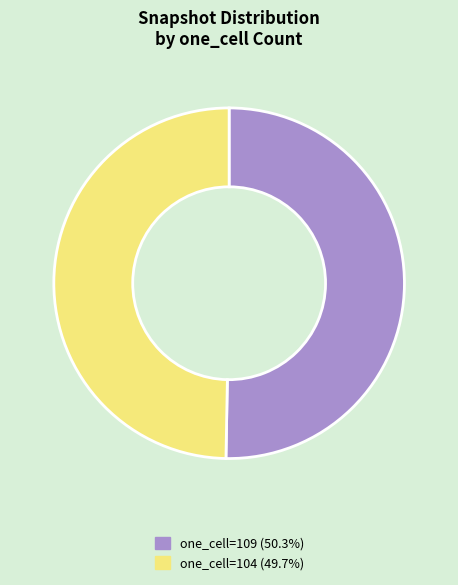

Does any single category account for the majority?

Yes